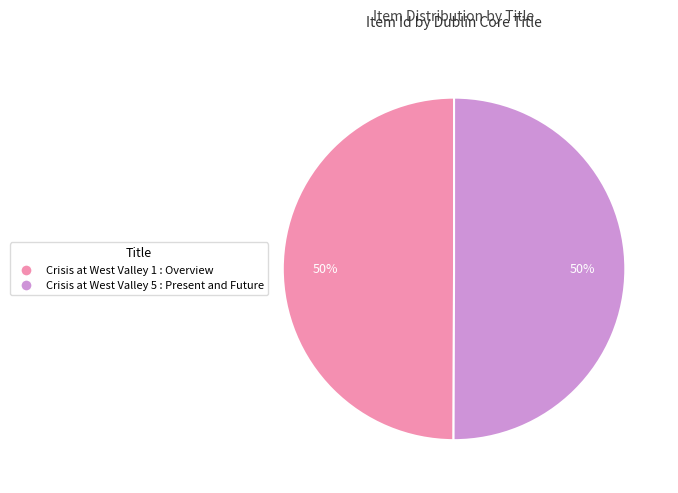

What is the ratio of the value at Crisis at West Valley 5 : Present and Future to the value at Crisis at West Valley 1 : Overview?

1.0